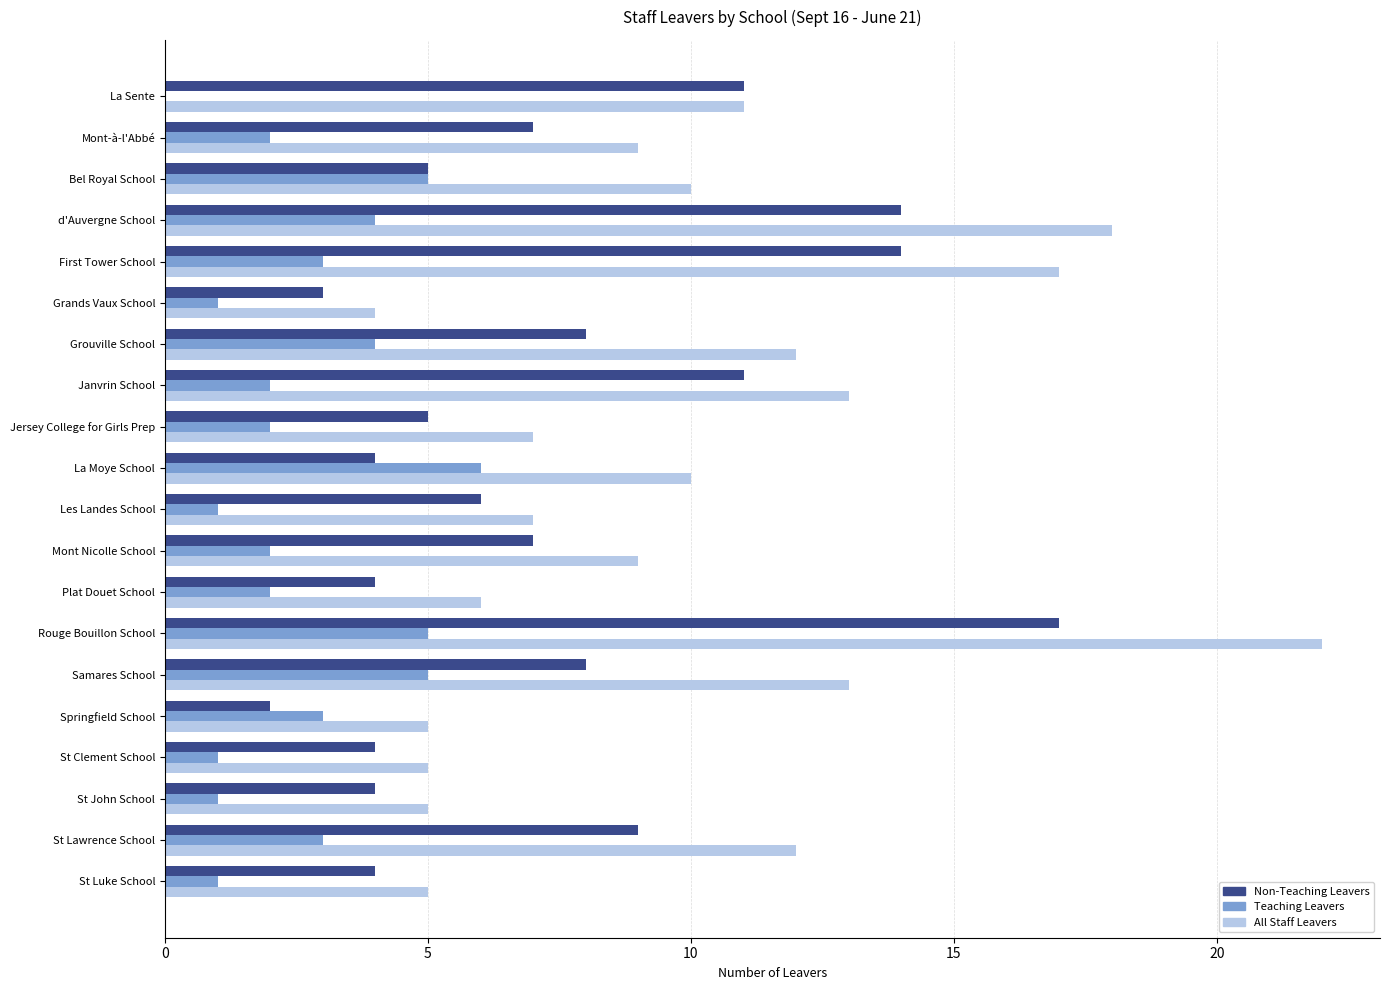

Is it true that All Staff Leavers equals 5 at Springfield School?

True